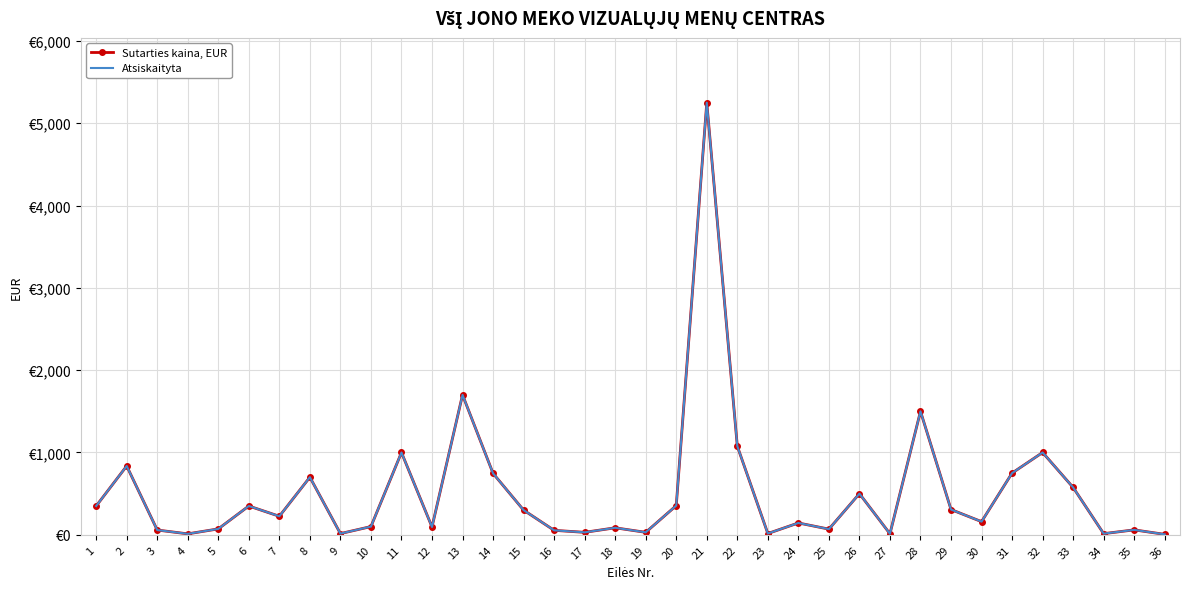

At which label does Sutarties kaina, EUR first exceed 225?

1